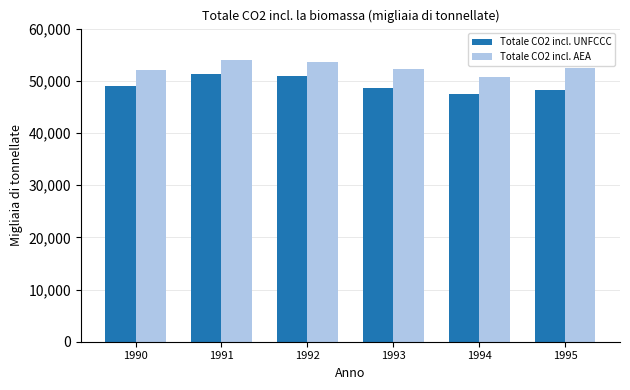

What are all the series names shown in the legend?

Totale CO2 incl. UNFCCC, Totale CO2 incl. AEA